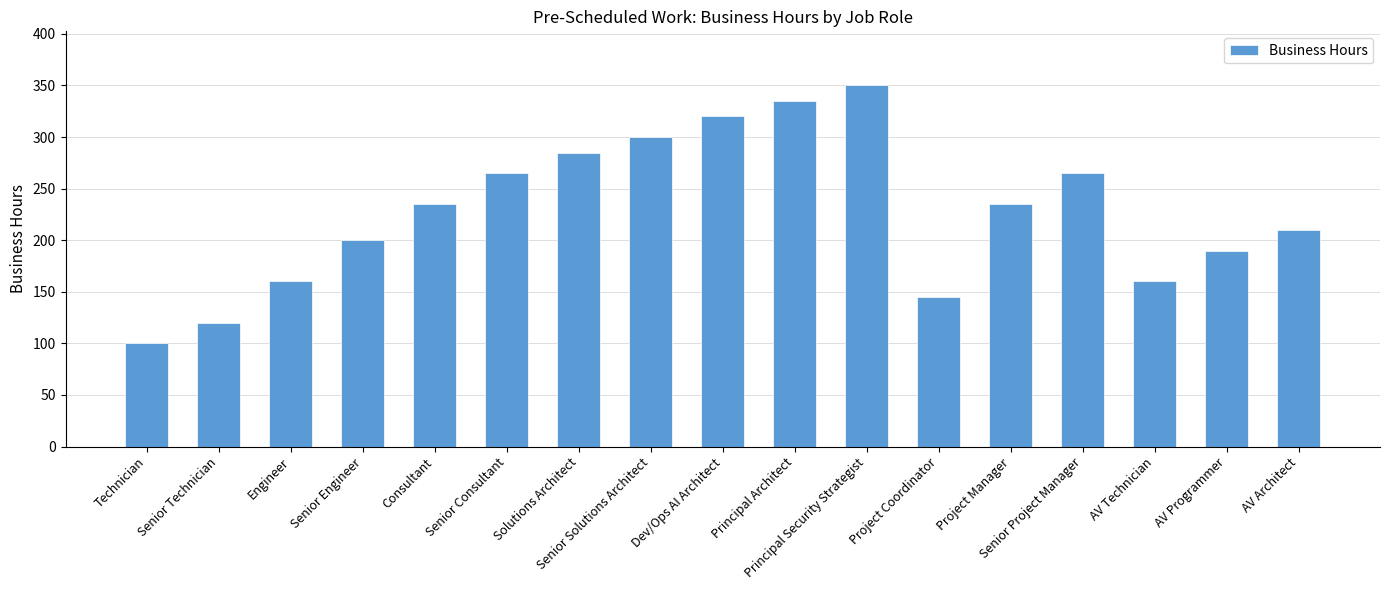

What is the value of the 6th bar from the left?

265